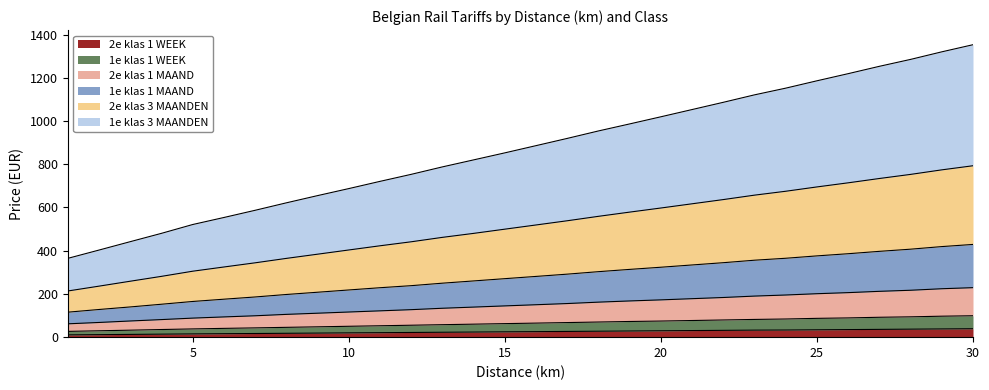

How many series are shown in this chart?

6